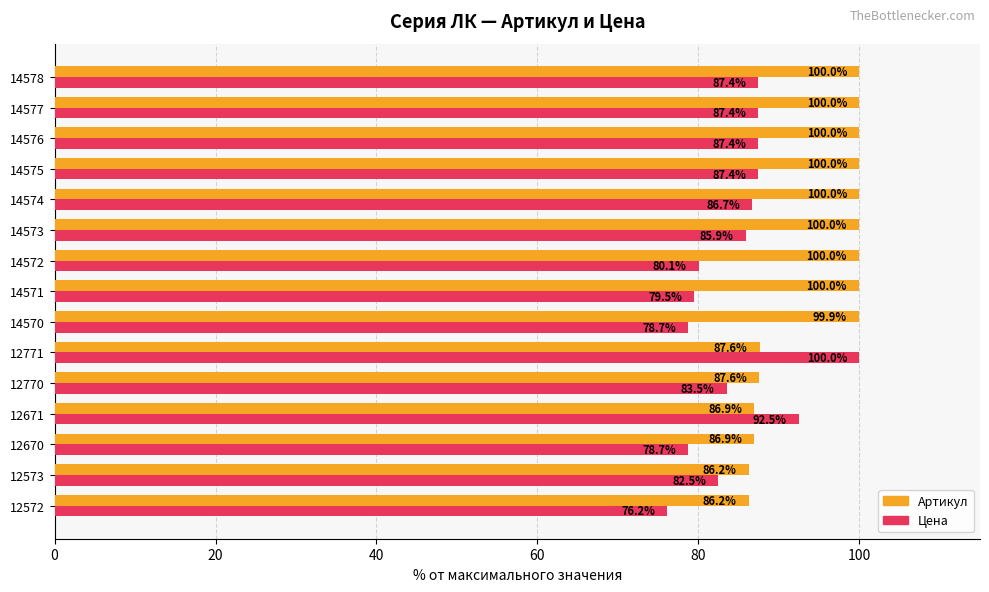

Which series has the largest range (max minus min)?

Цена